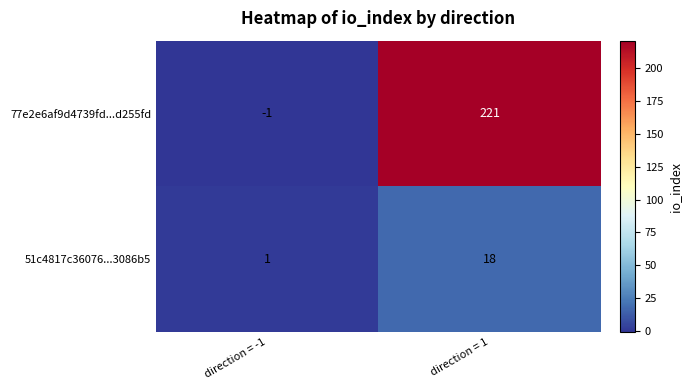

Rank the series at direction = 1 from highest to lowest value.

77e2e6af9d4739fd...d255fd, 51c4817c36076...3086b5